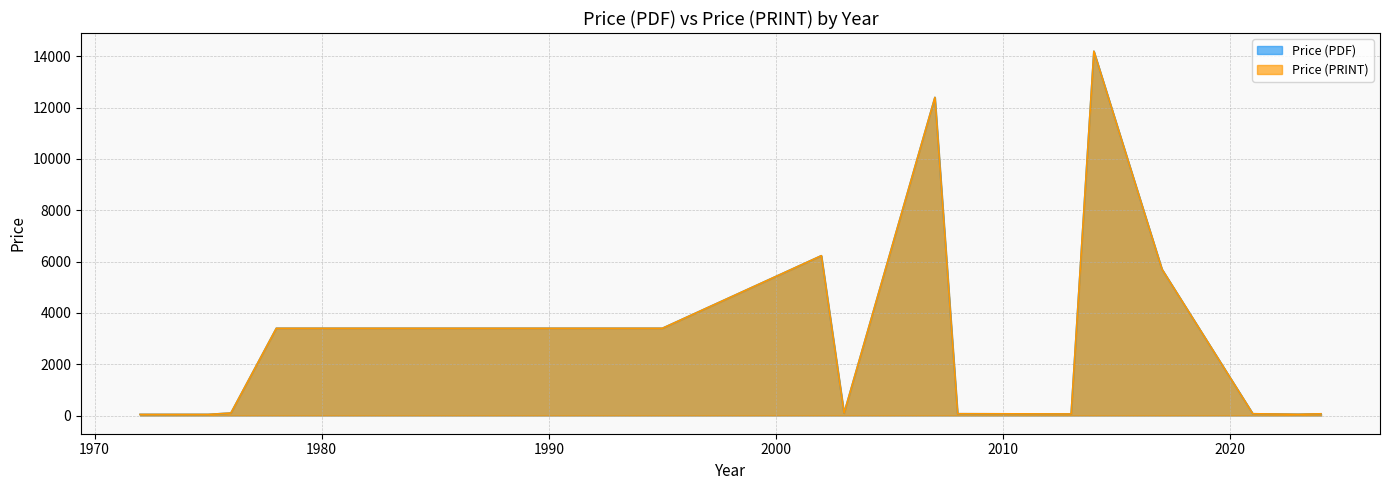

Count the number of categories in the chart.

40